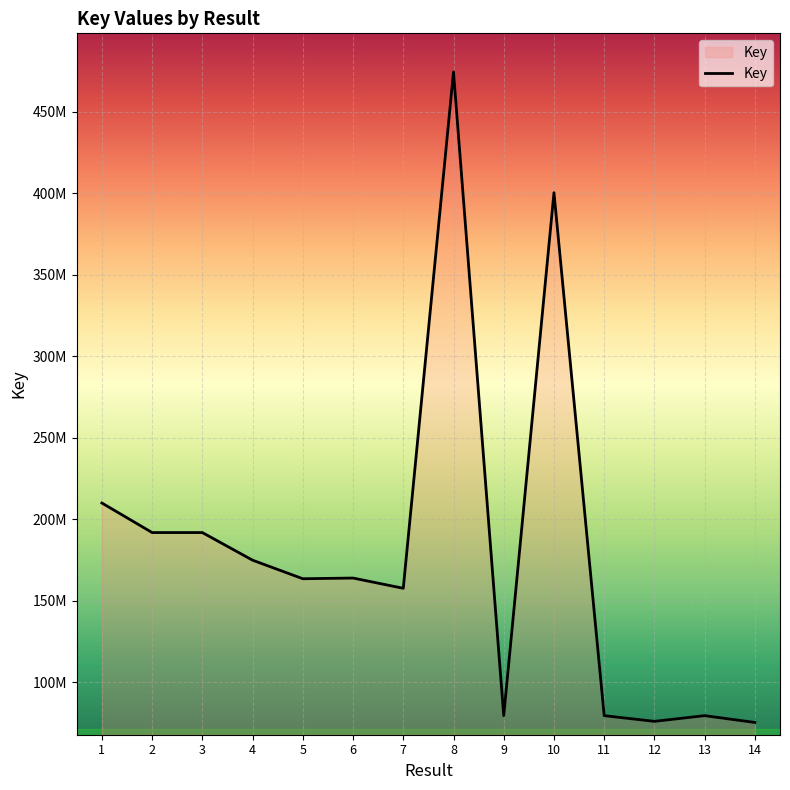

What is the change in value from 5 to 6?

+420295